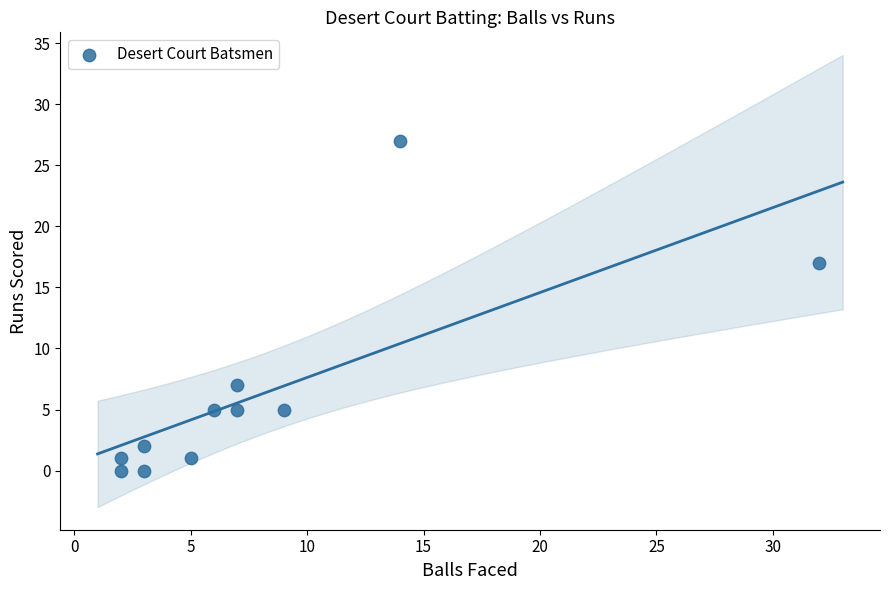

What is the average X value?

8